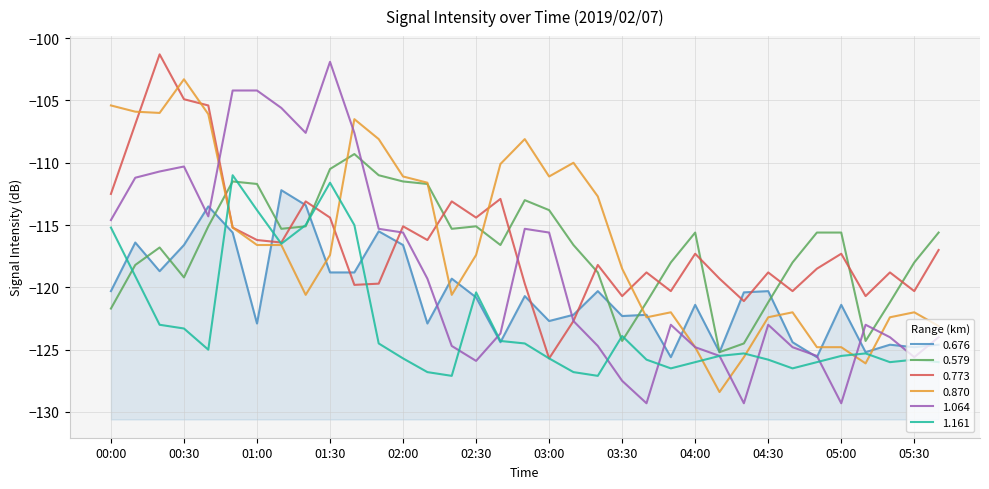

How many distinct data groups are displayed?

6